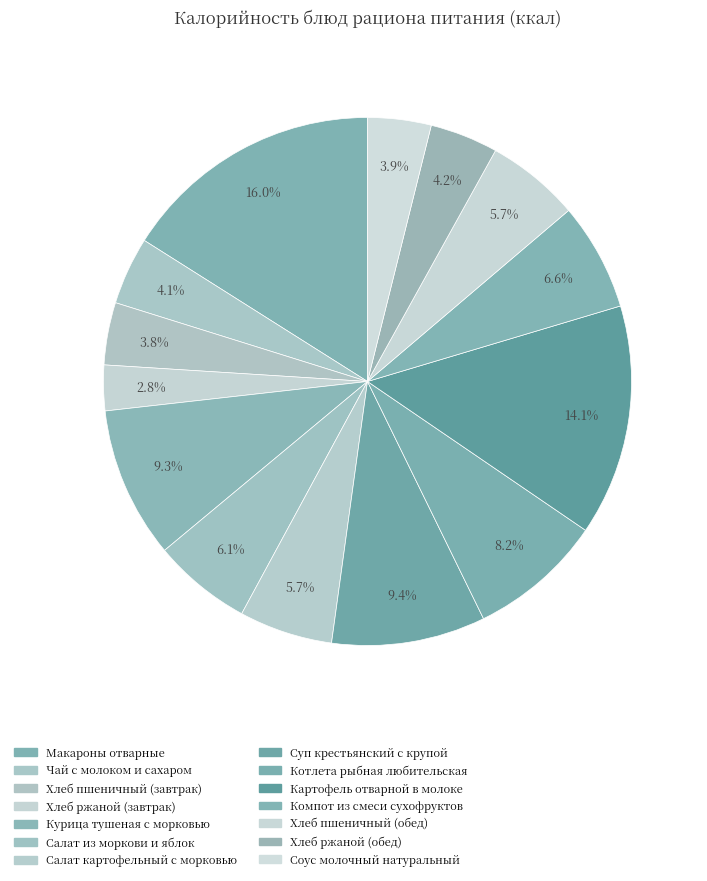

What is the largest slice in the pie chart?

Макароны отварные